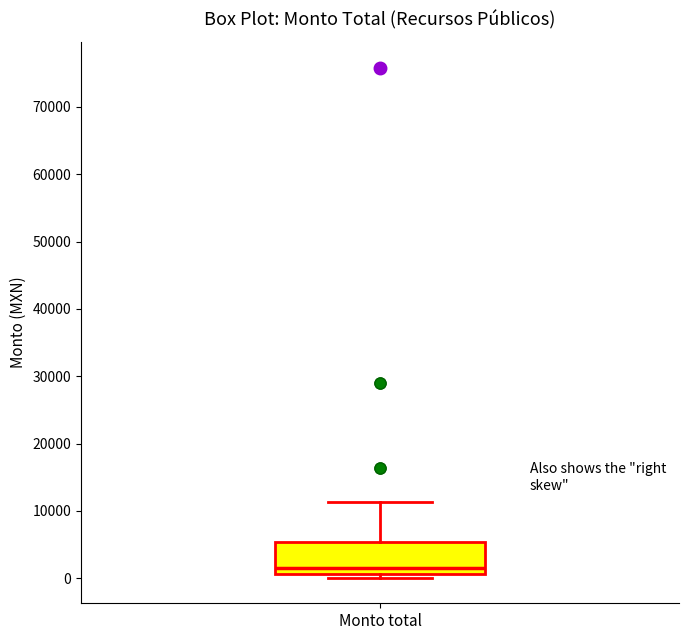

Where is the lower edge of the box for Monto total on the y-axis? The values are not printed on the chart, so give them approximately, as read against the axis.

1000